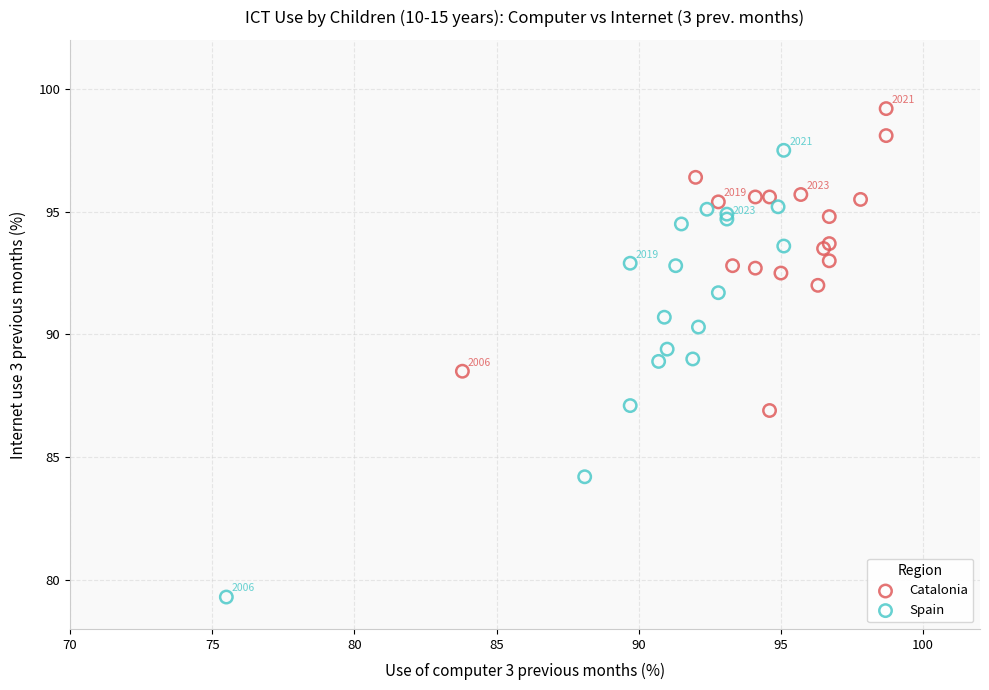

Which series contains the lowest Y value?

Spain